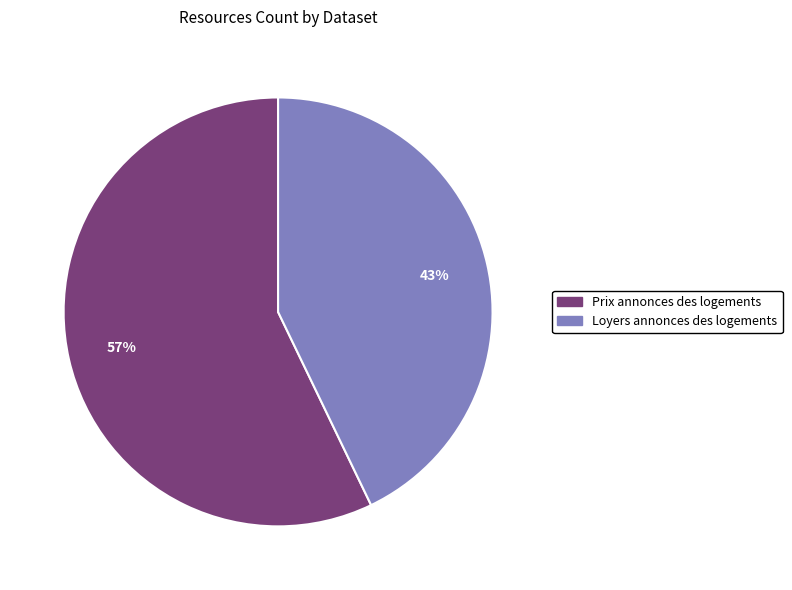

Do Loyers annonces des logements and Prix annonces des logements together represent more than half of the pie?

Yes